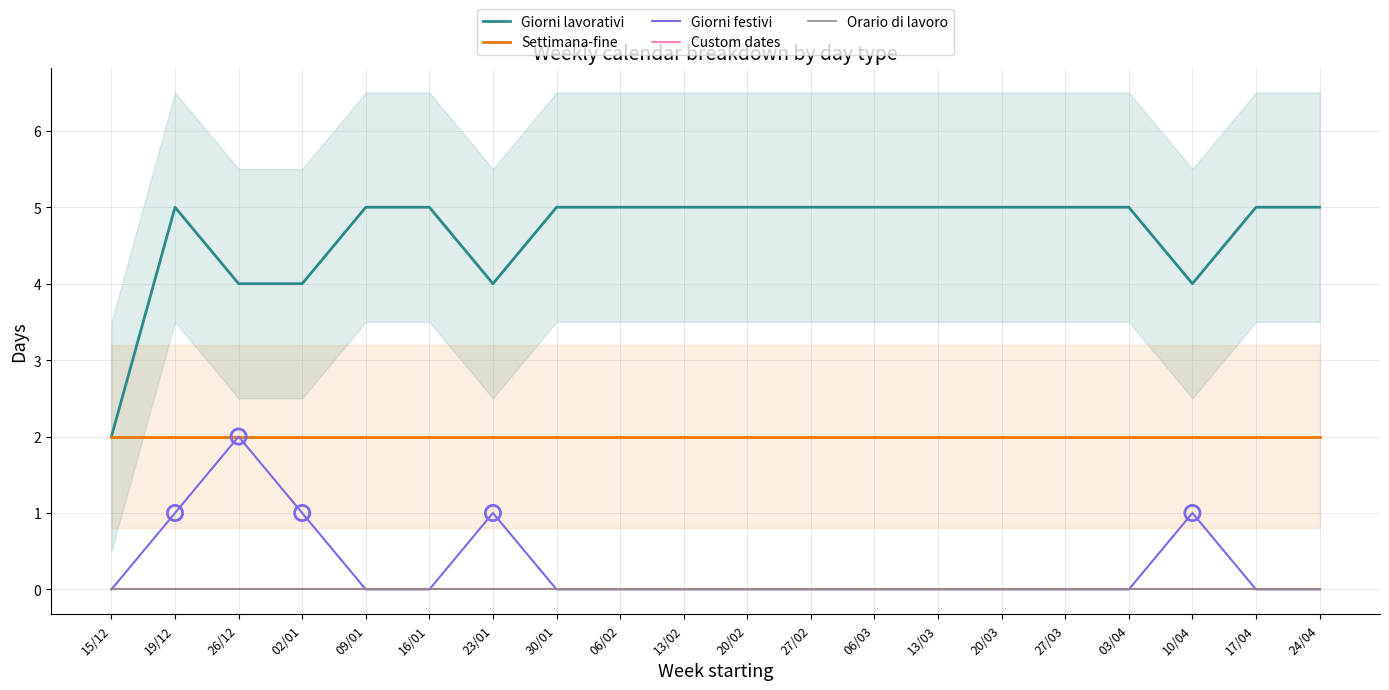

At which category is the sum across all series the highest?

19/12